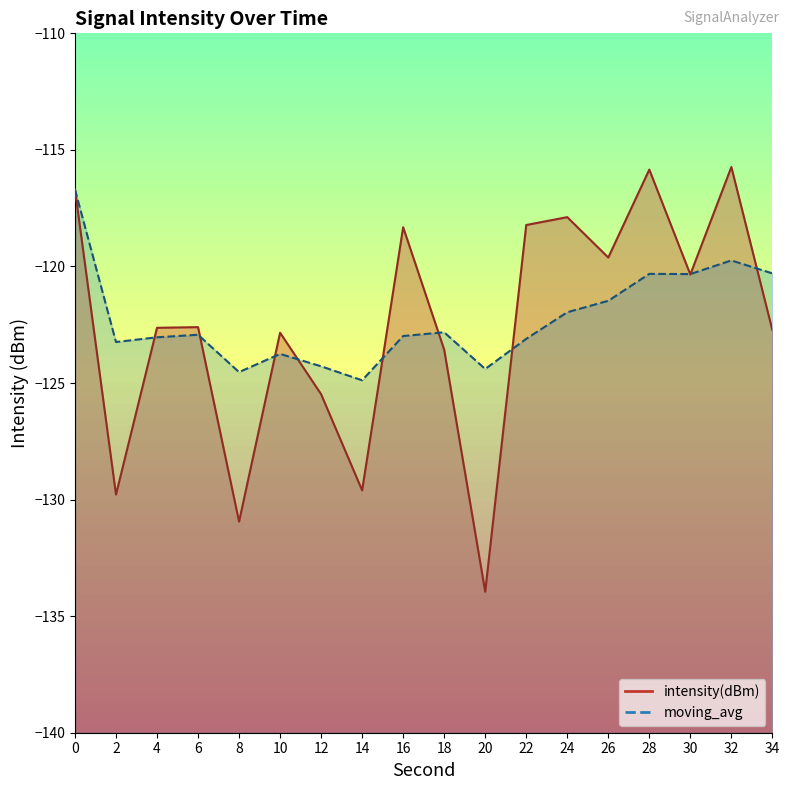

At which label does moving_avg reach its minimum?

14